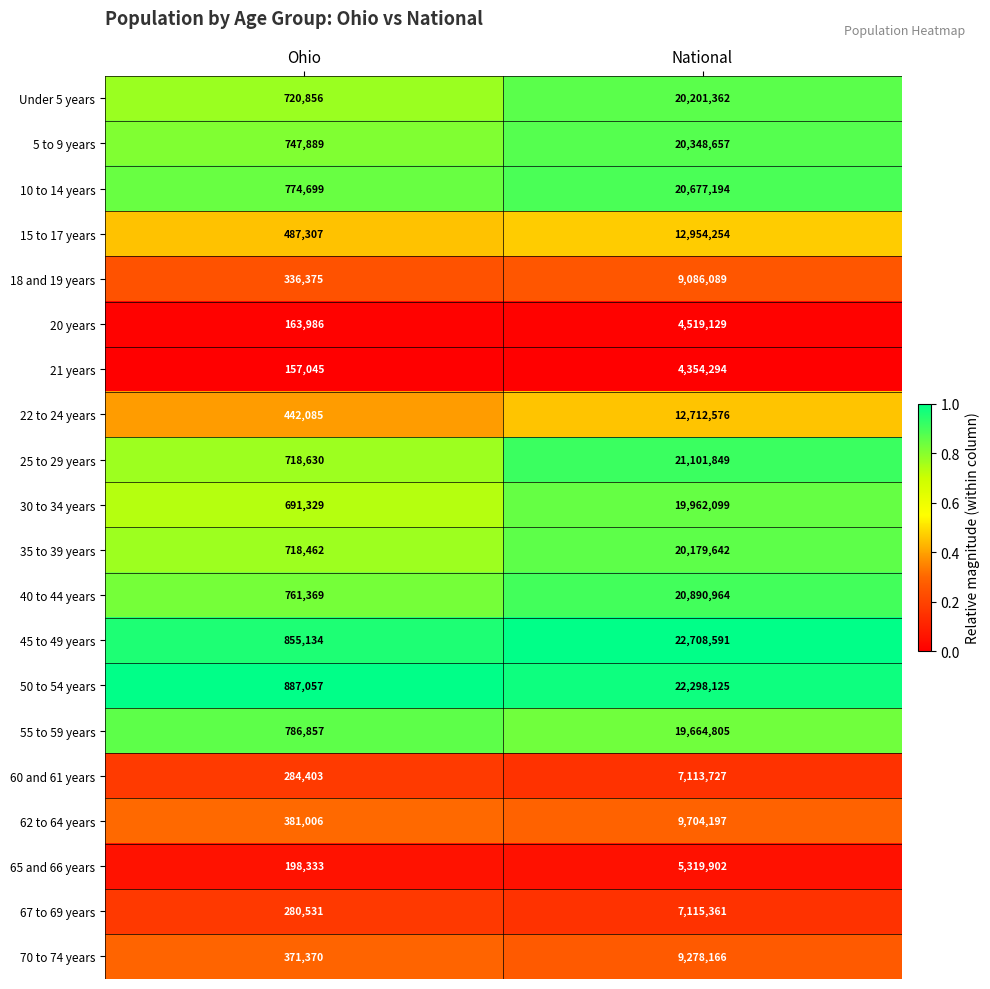

Which series has the largest range (max minus min)?

45 to 49 years